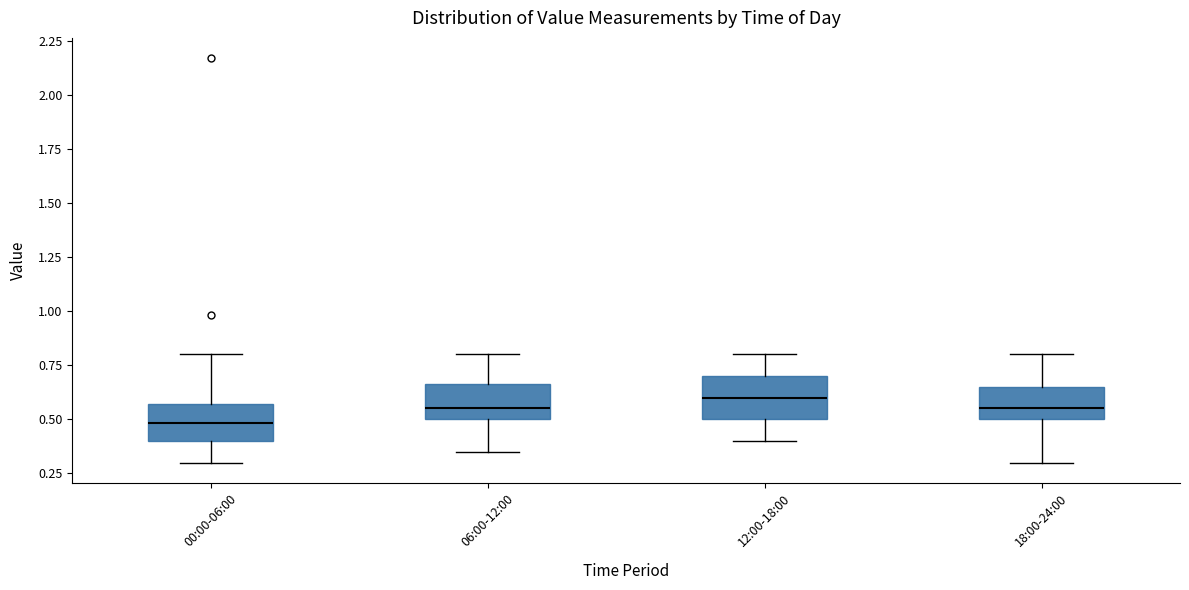

Where does the median line of the box for 18:00-24:00 sit on the y-axis? The values are not printed on the chart, so give them approximately, as read against the axis.

0.55